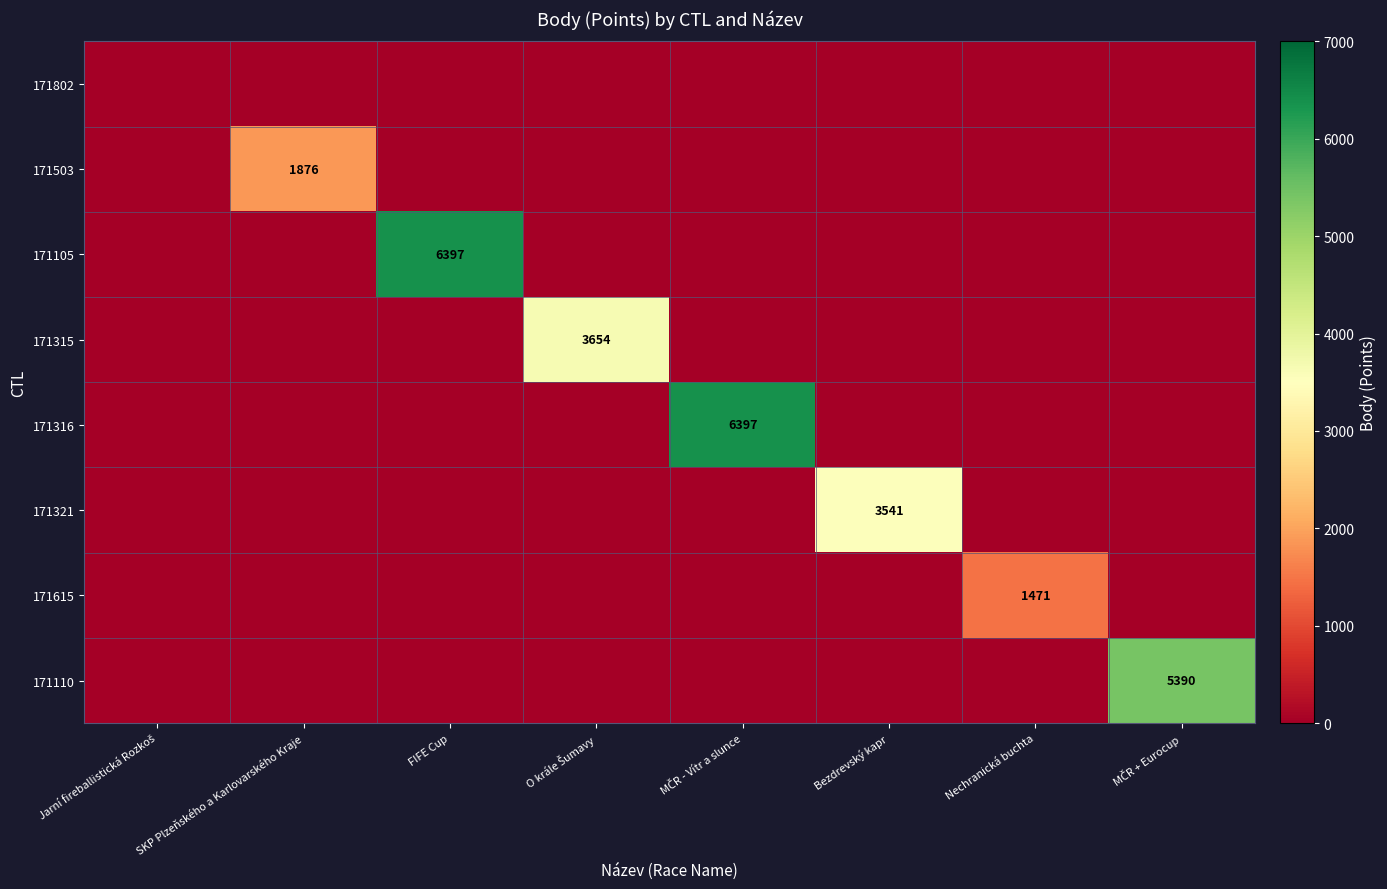

What is the highest value of the 171321 series?

3541